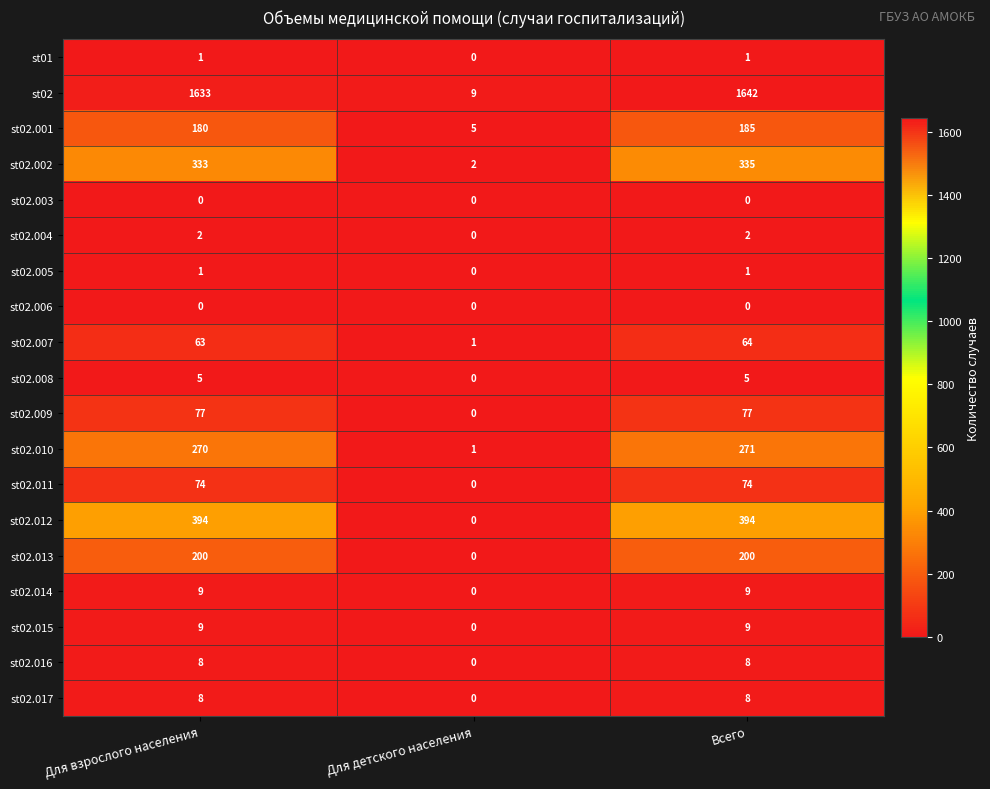

Where is st02.001 nearest to the value 95?

Для взрослого населения